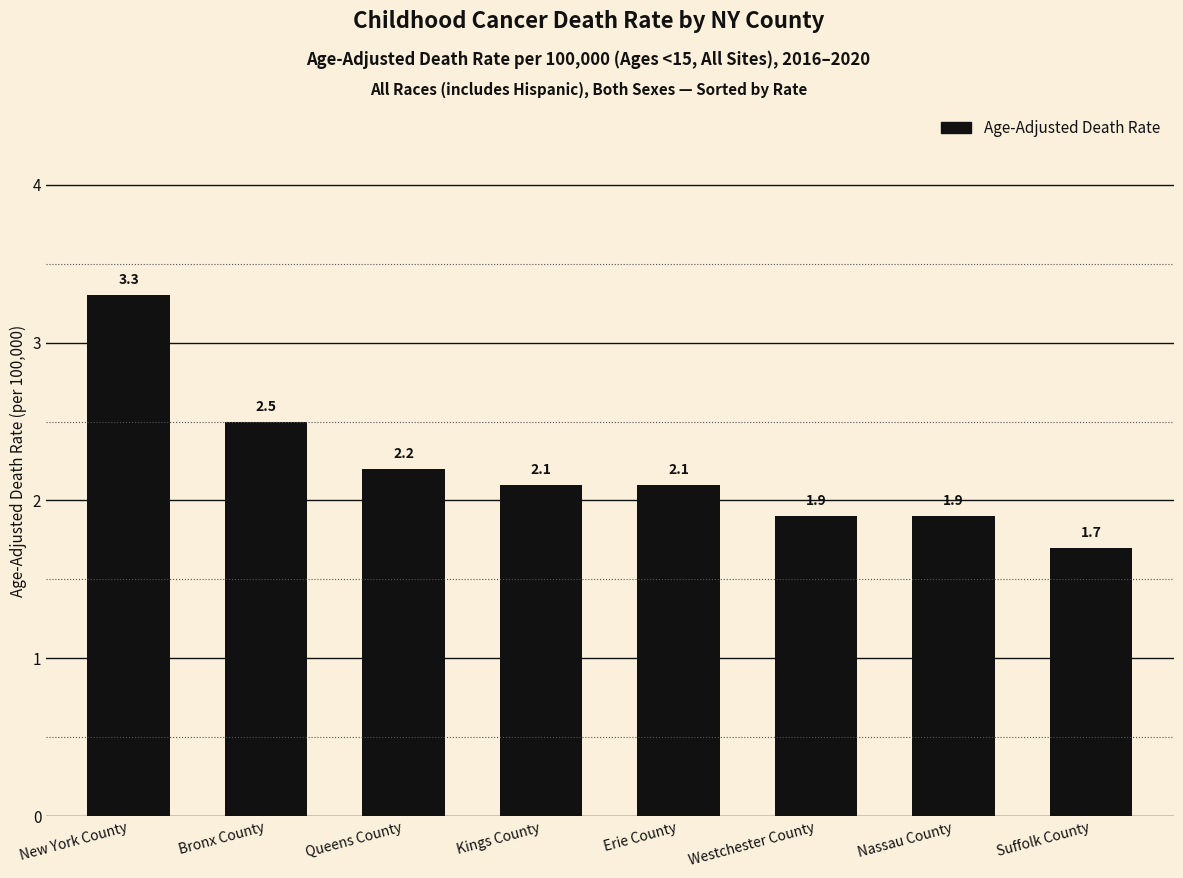

What is the ratio of the value at Suffolk County to the value at Erie County?

0.8